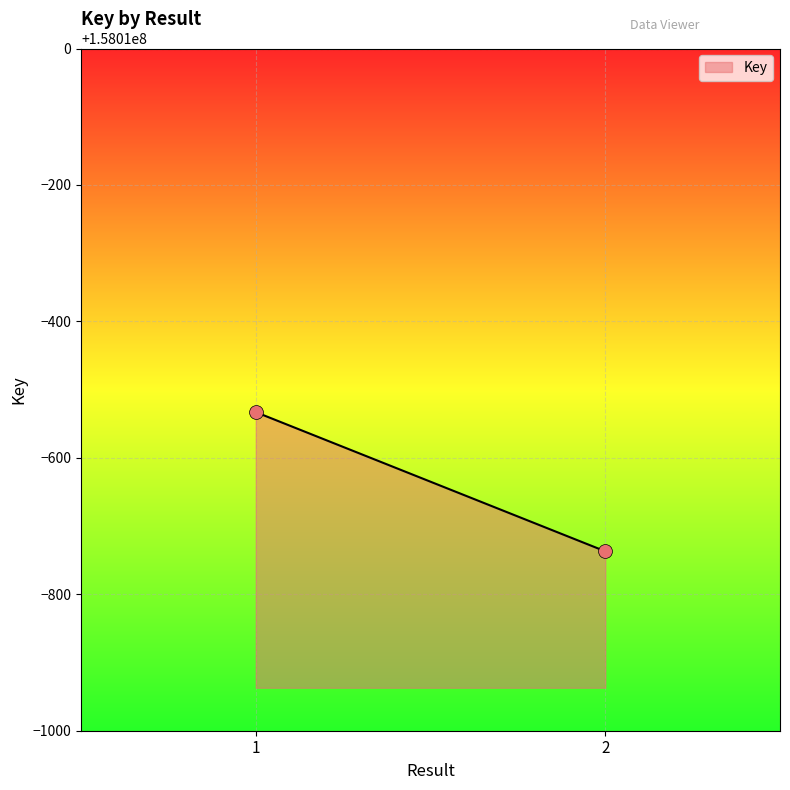

What is the average Y value?

158009365